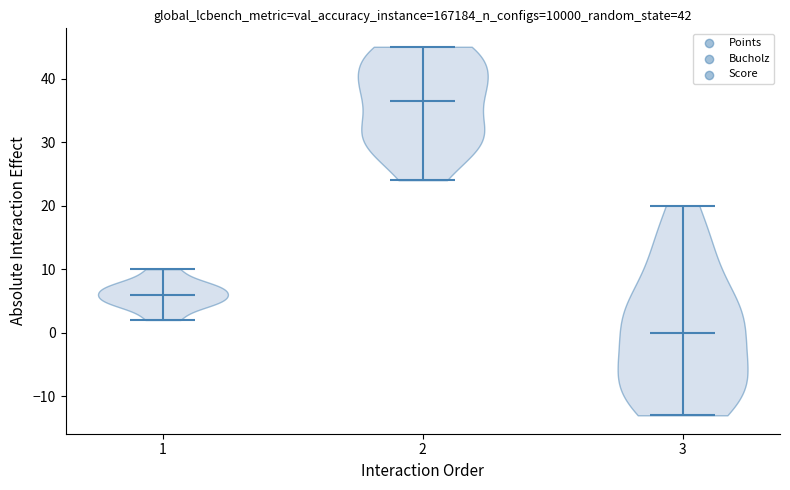

Which violin has the lowest median line?

3